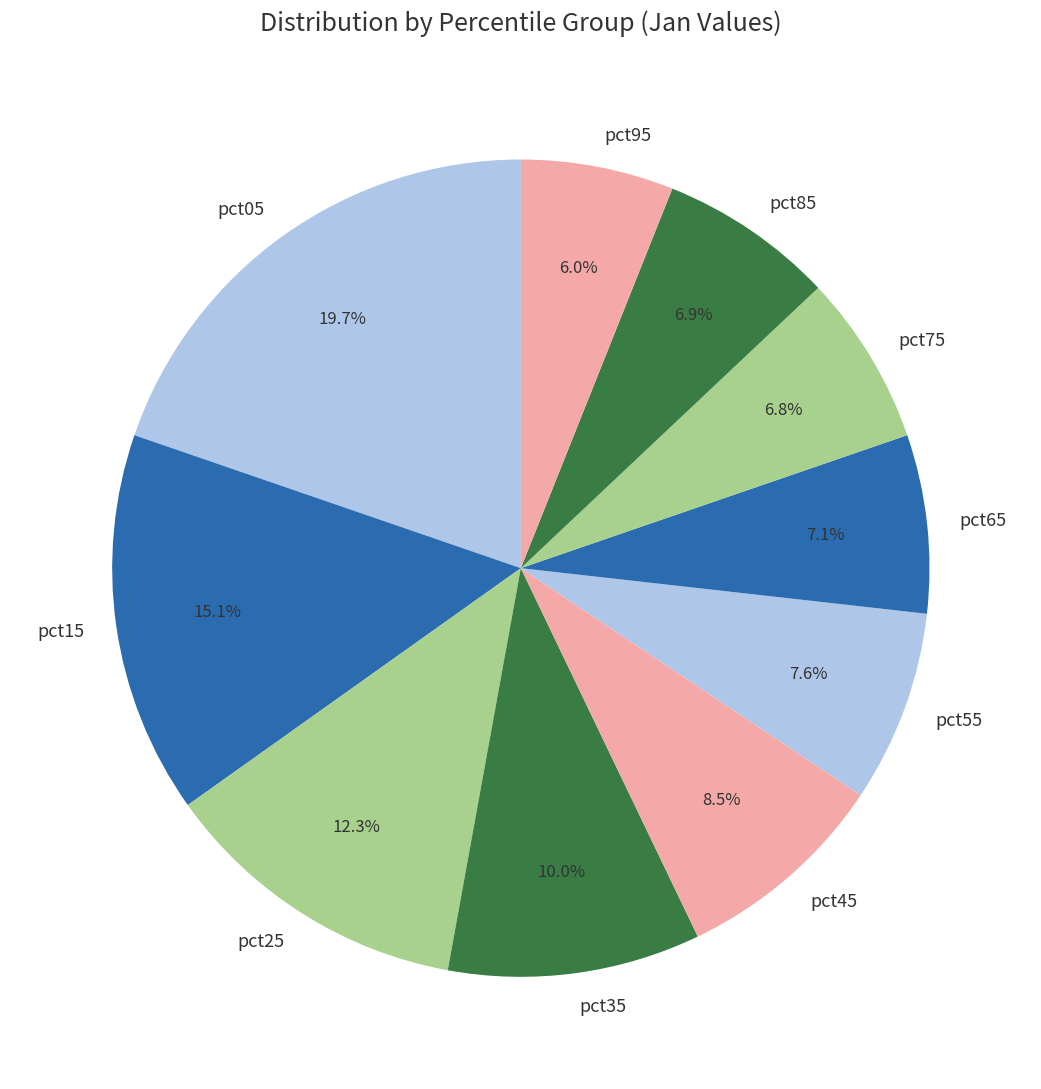

What percentage is the pct55 slice, to the nearest percent?

8%